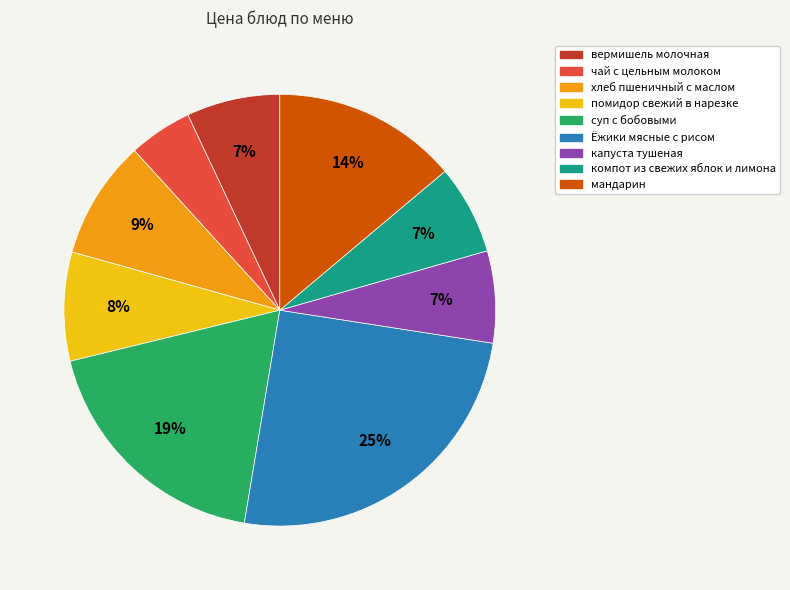

Is the sum of Ёжики мясные с рисом and хлеб пшеничный с маслом greater than half?

No